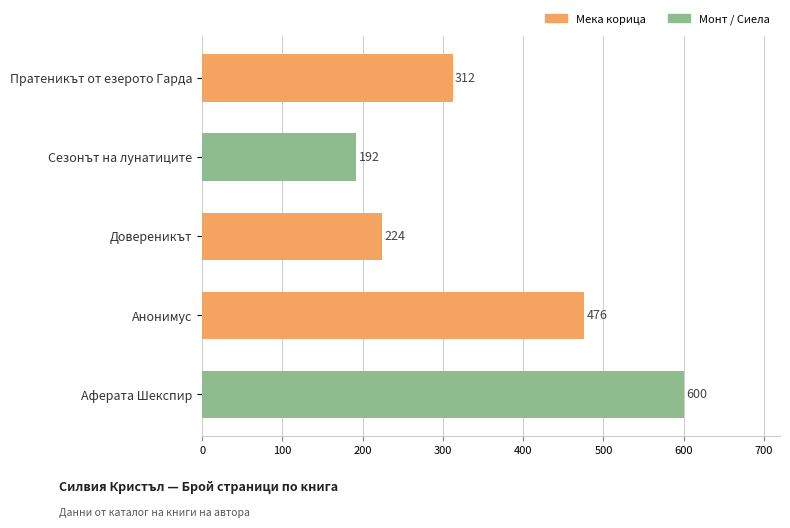

What value does the data have at Довереникът, to the nearest 5?

225